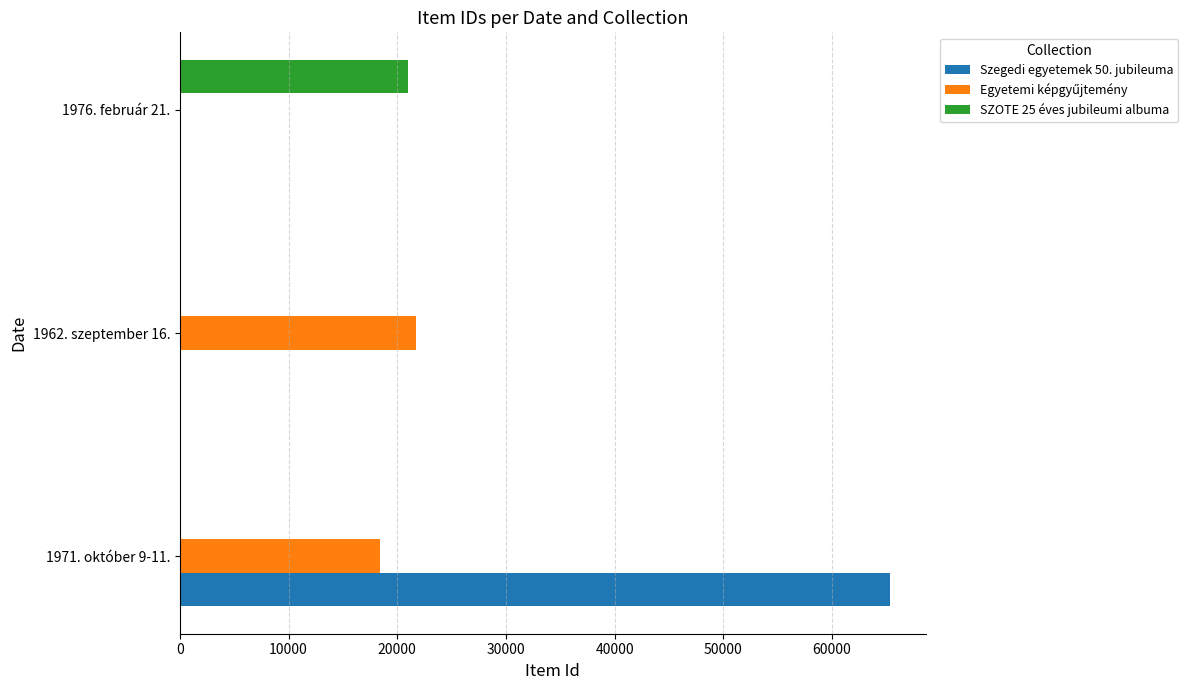

The value of SZOTE 25 éves jubileumi albuma at 1976. február 21. is 21007. True or false?

True